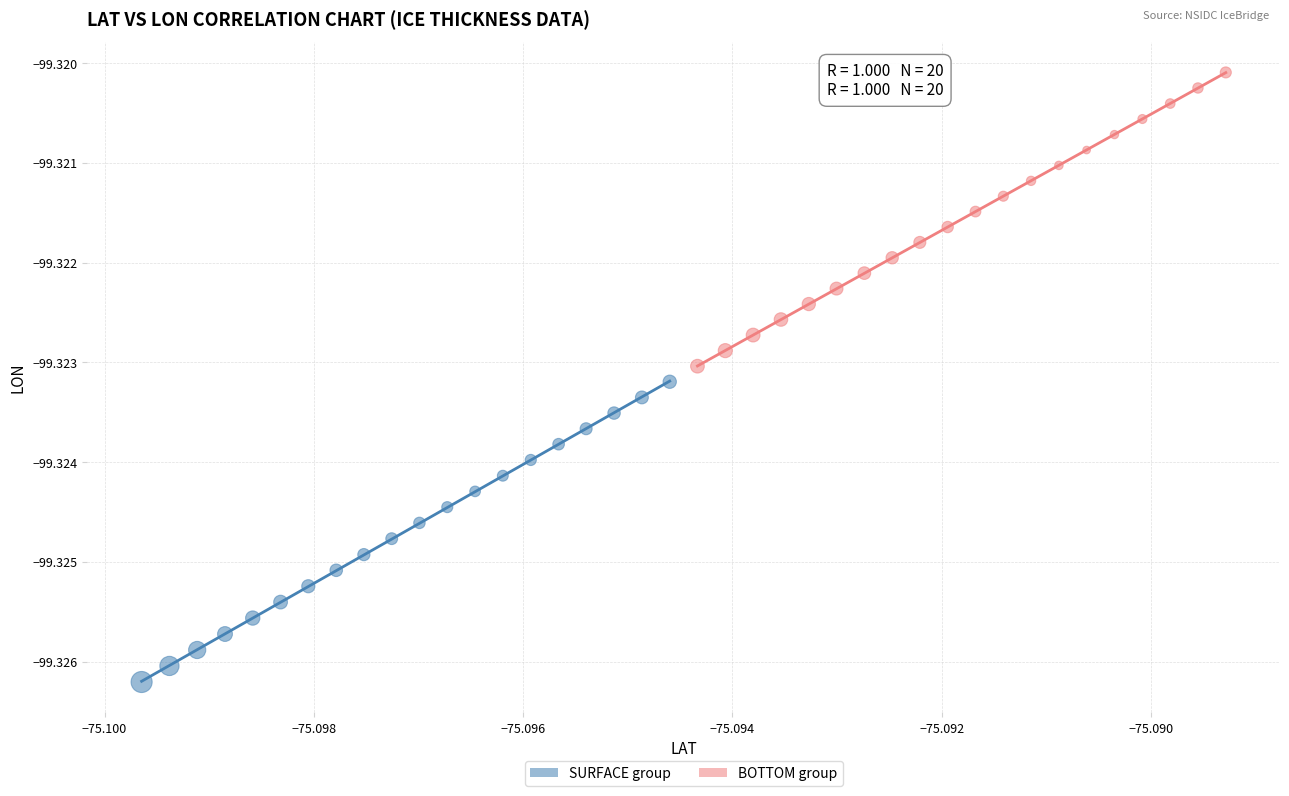

Which series contains the lowest Y value?

SURFACE group